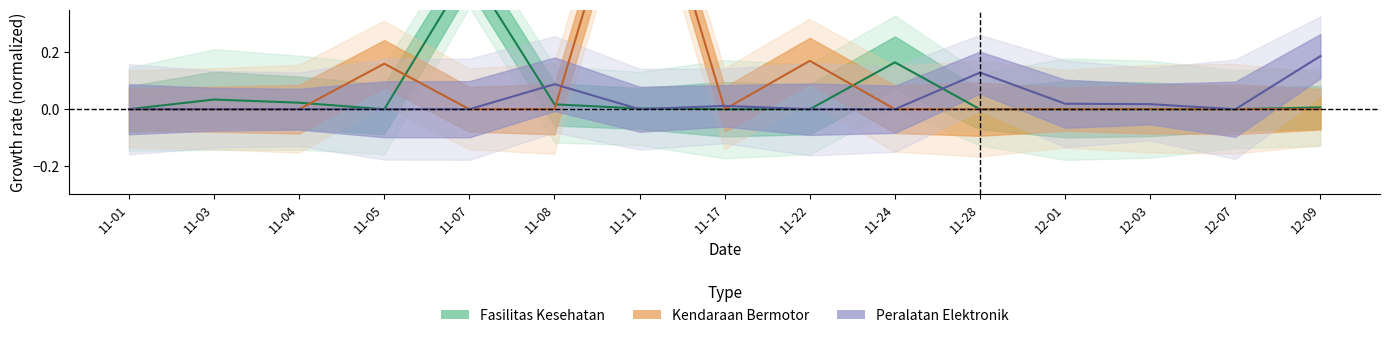

Does the chart have visible grid lines?

No